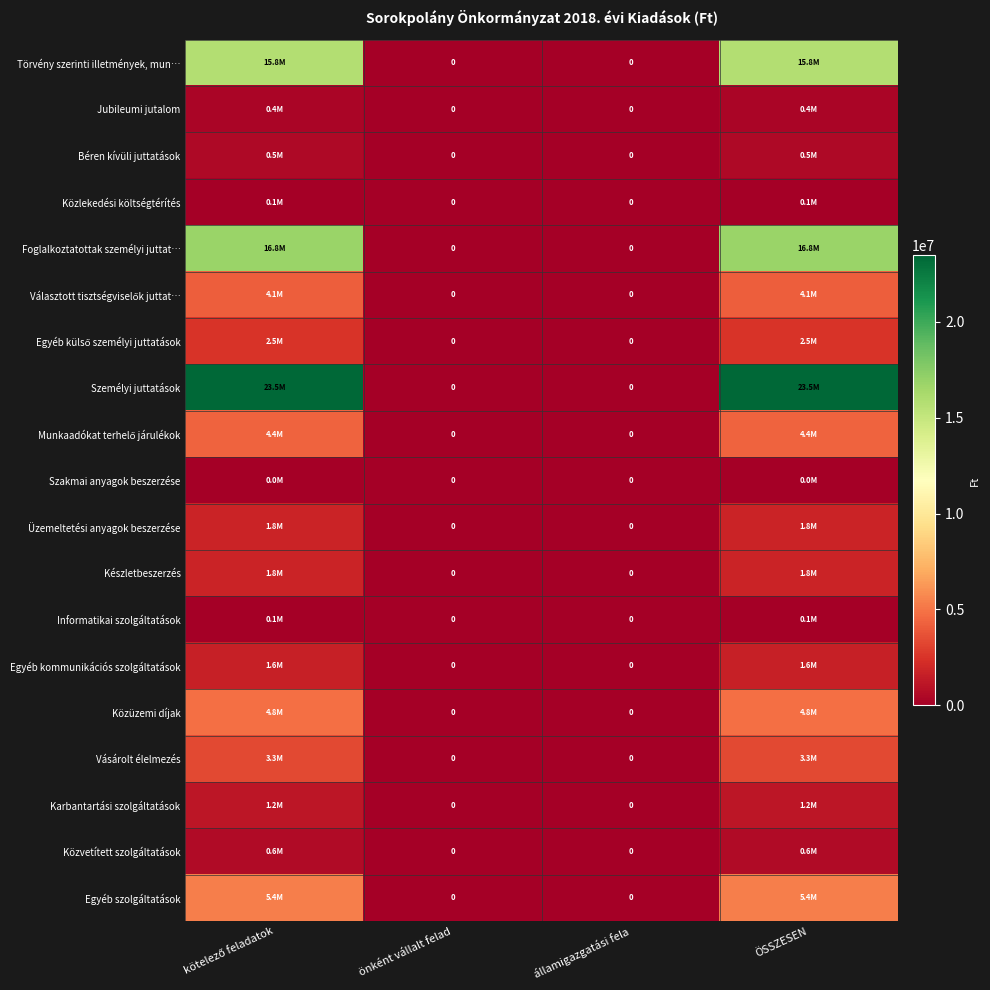

What is the average value of the Egyéb kommunikációs szolgáltatások series?

785000